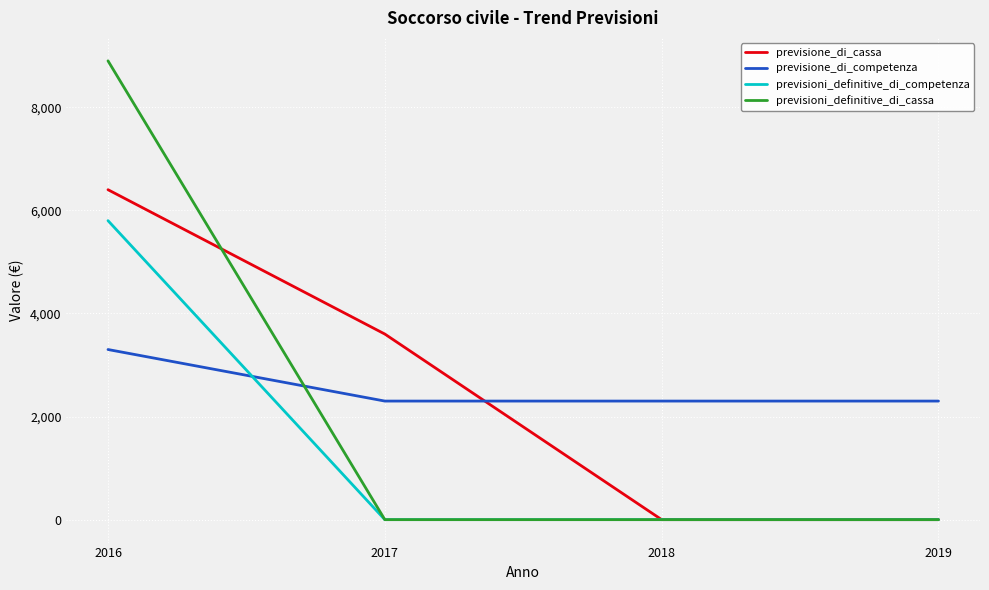

True or false: previsioni_definitive_di_cassa and previsione_di_cassa intersect in this chart.

True